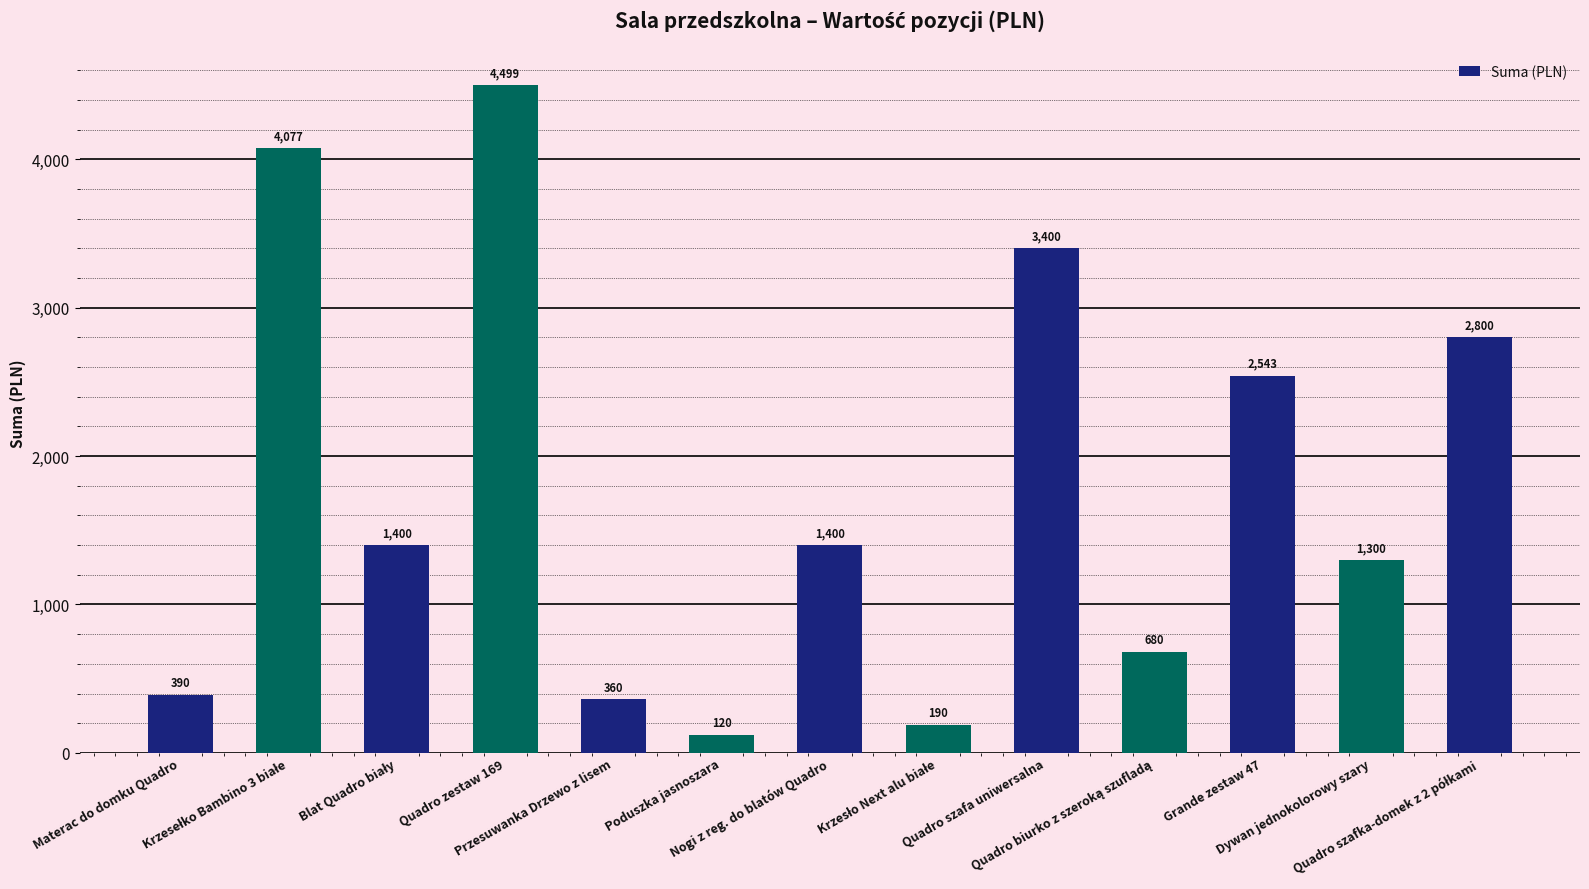

Which category has the lowest value across all series?

Poduszka jasnoszara